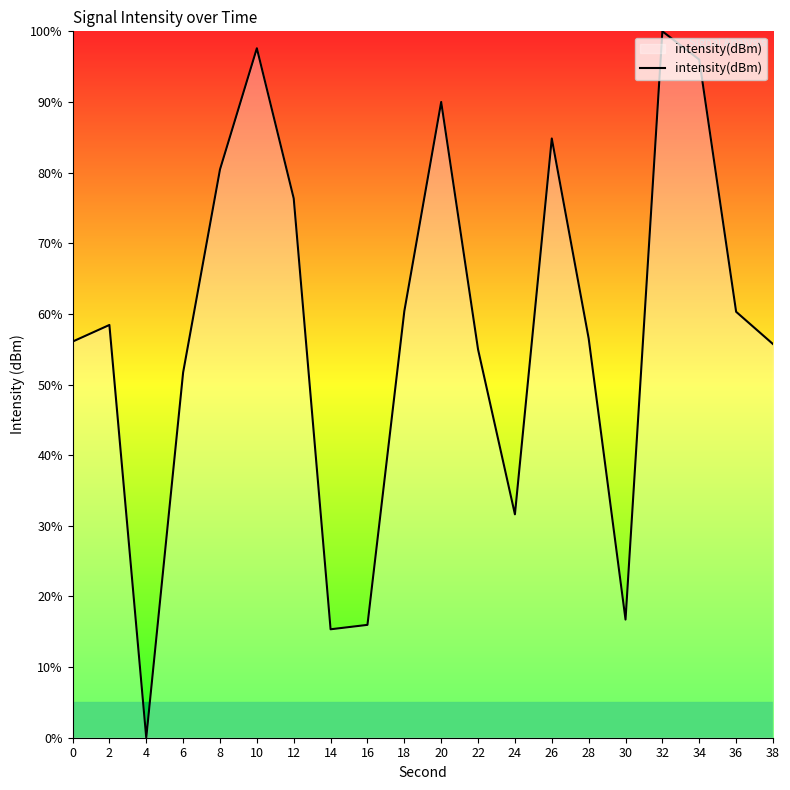

Which label corresponds to the largest value in the chart?

32